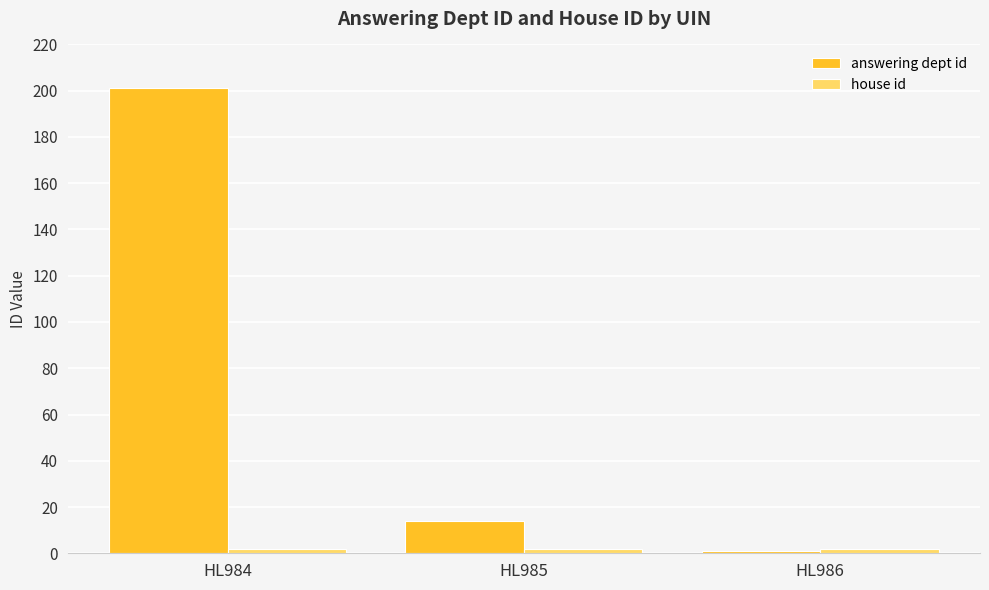

At which category is the sum across all series the highest?

HL984